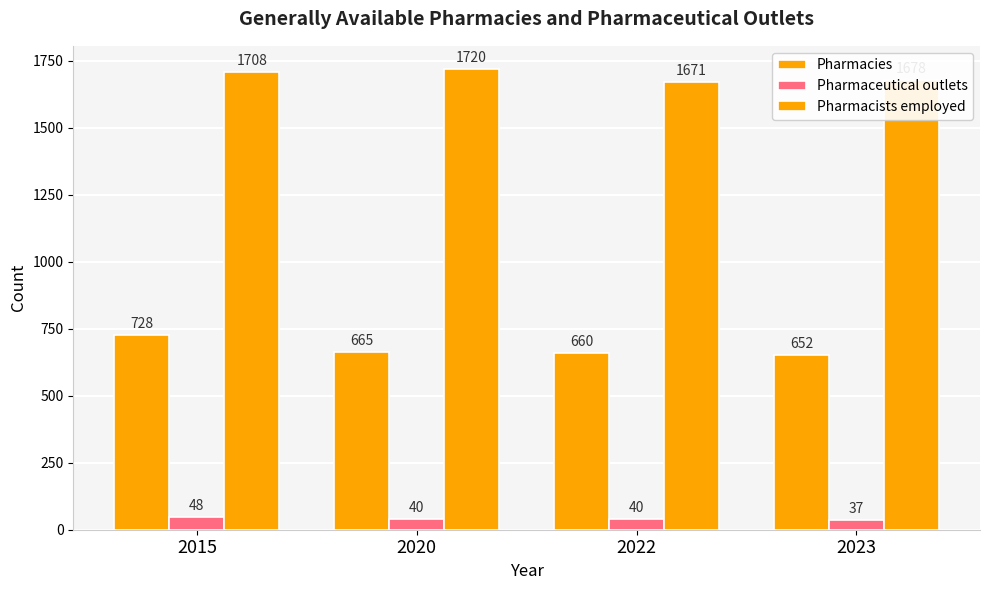

At 2023, list the series in order from largest to smallest.

Pharmacists employed, Pharmacies, Pharmaceutical outlets